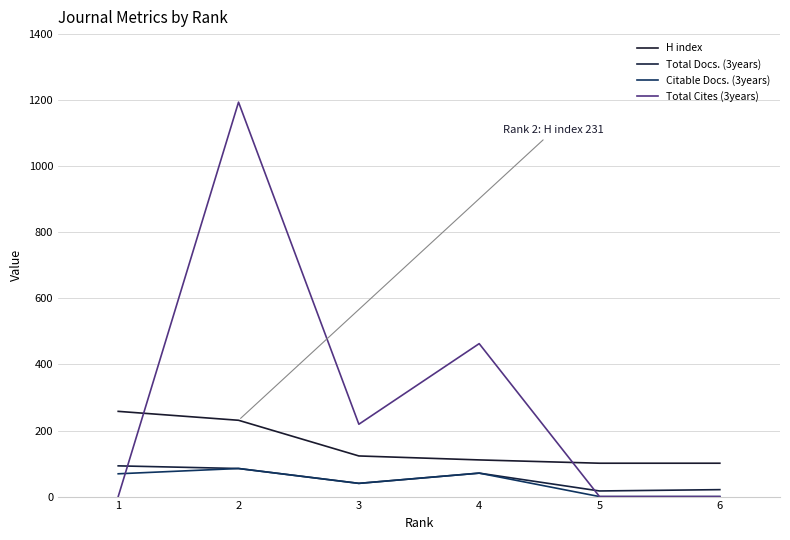

What is the difference between the highest and lowest values at 6?

101